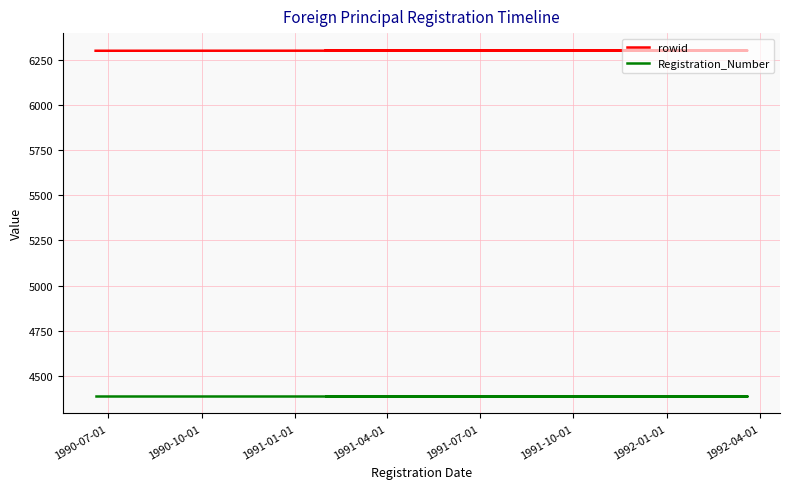

What is the value of the rowid point at the 1st from the left?

6299